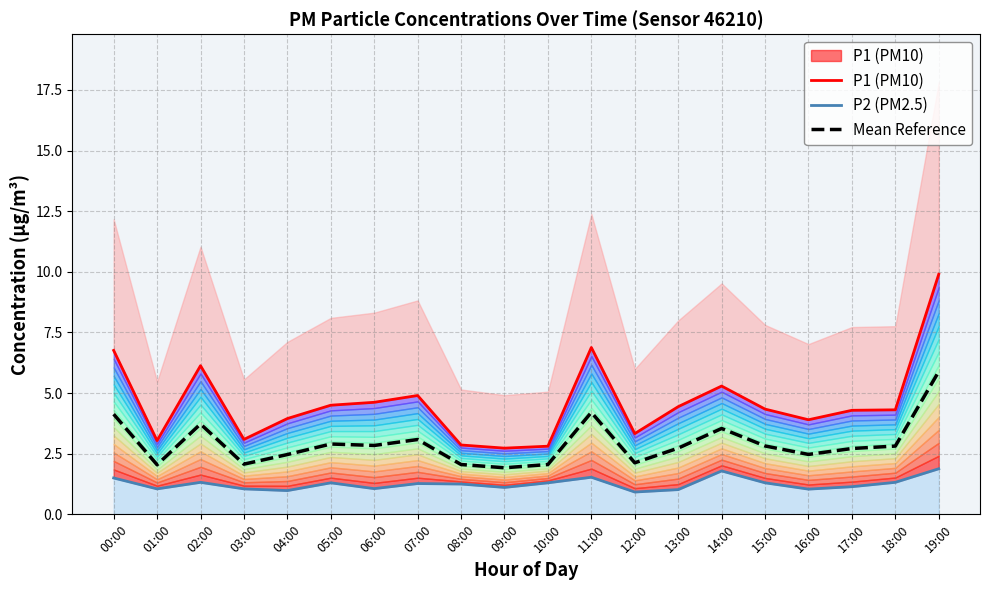

What is the spread (max minus min) of values at 16:00?

2.9